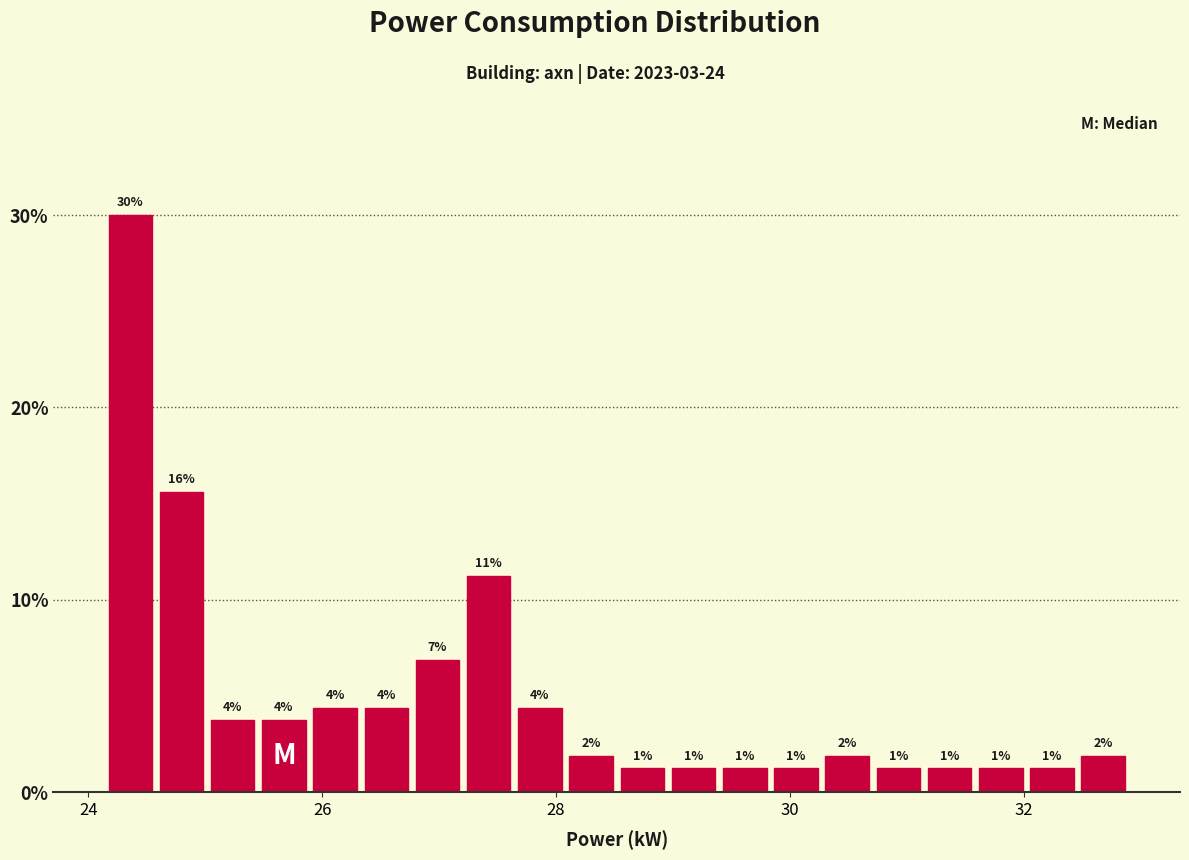

Read against the x-axis, roughly where is the centre of the tallest bar?

24.4